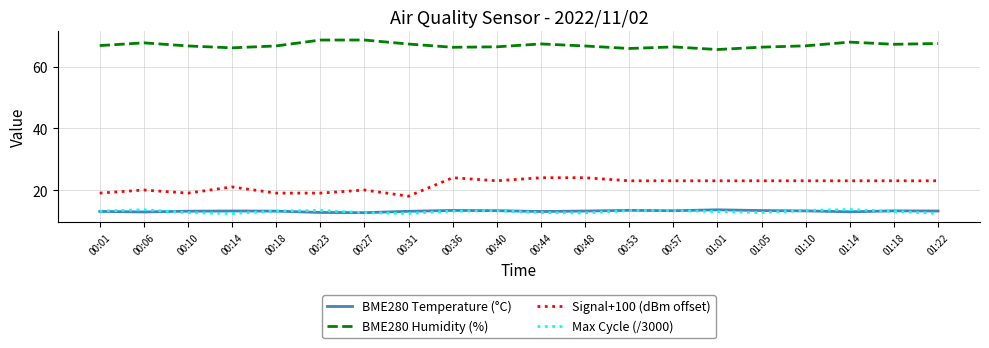

What are all the series names shown in the legend?

BME280 Temperature (°C), BME280 Humidity (%), Signal+100 (dBm offset), Max Cycle (/3000)